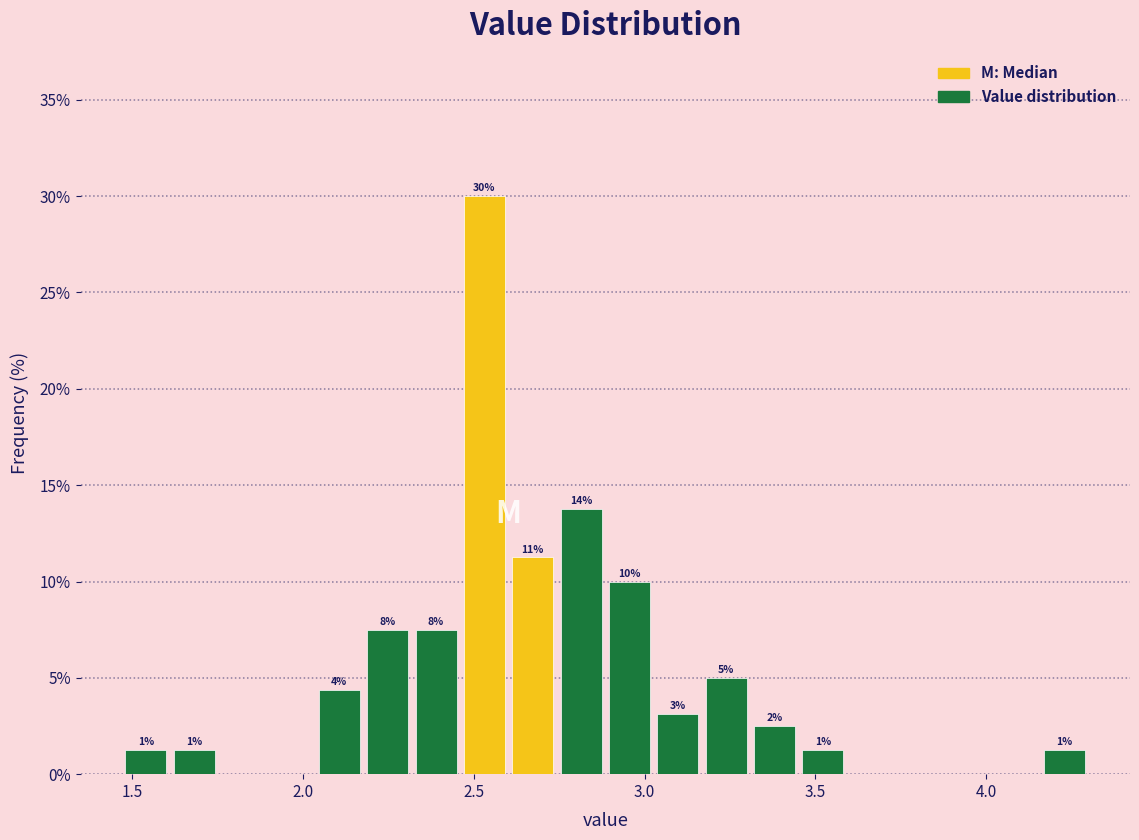

Around what value on the x-axis is the tallest bar? Give the approximate position of its centre, as read against the axis.

2.55